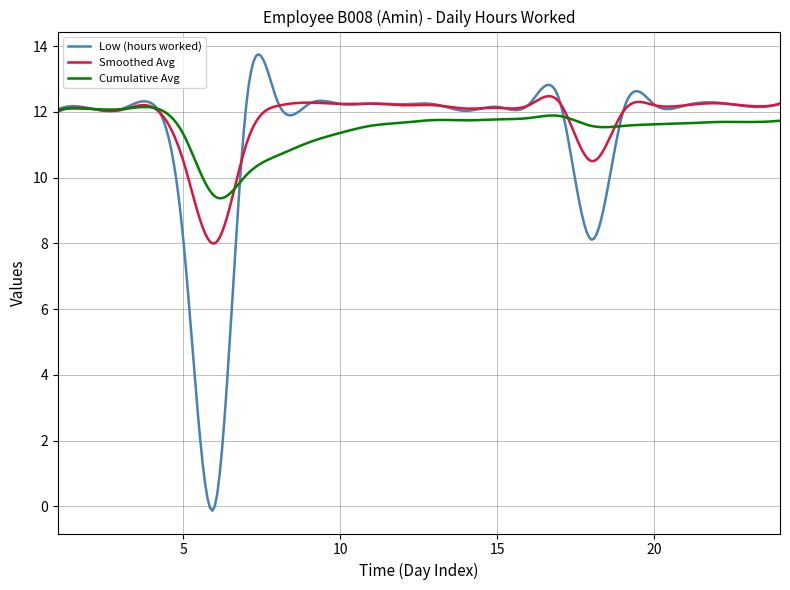

Which series has the widest spread of values?

Low (hours worked)